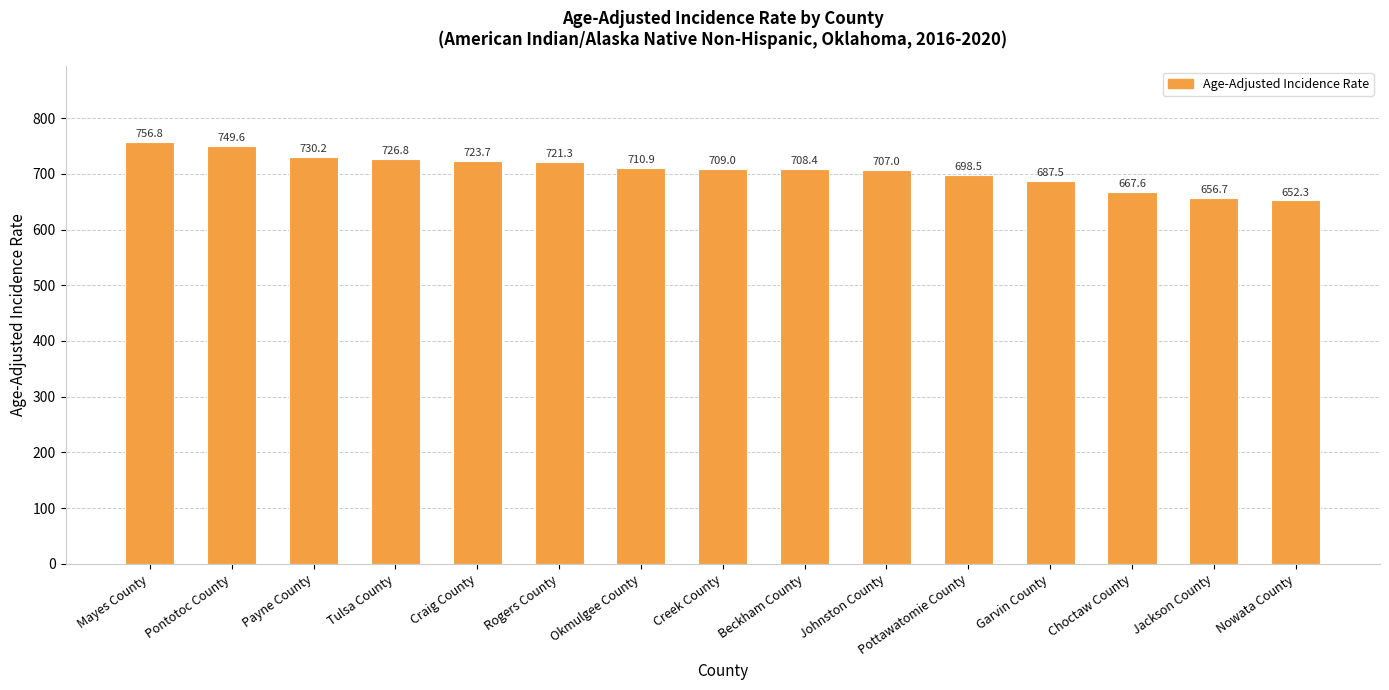

Which category has the highest value across all series?

Mayes County